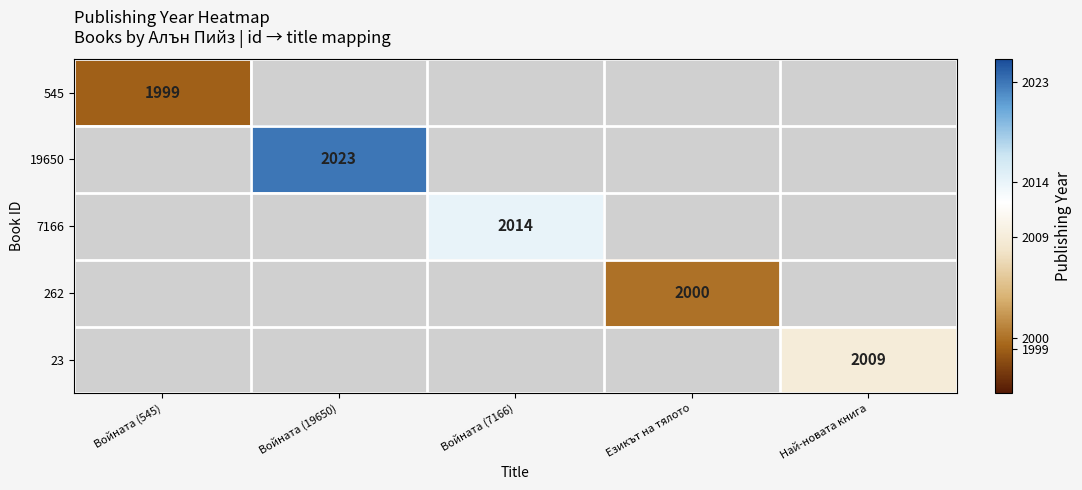

True or false: 262 has a value of 1128 at Езикът на тялото.

False